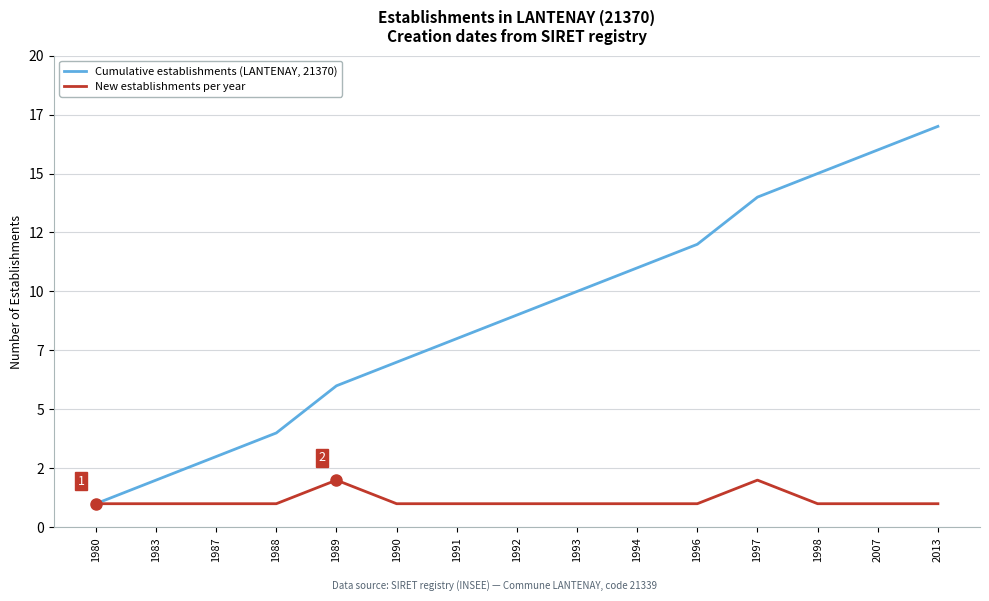

Does the chart have visible grid lines?

Yes